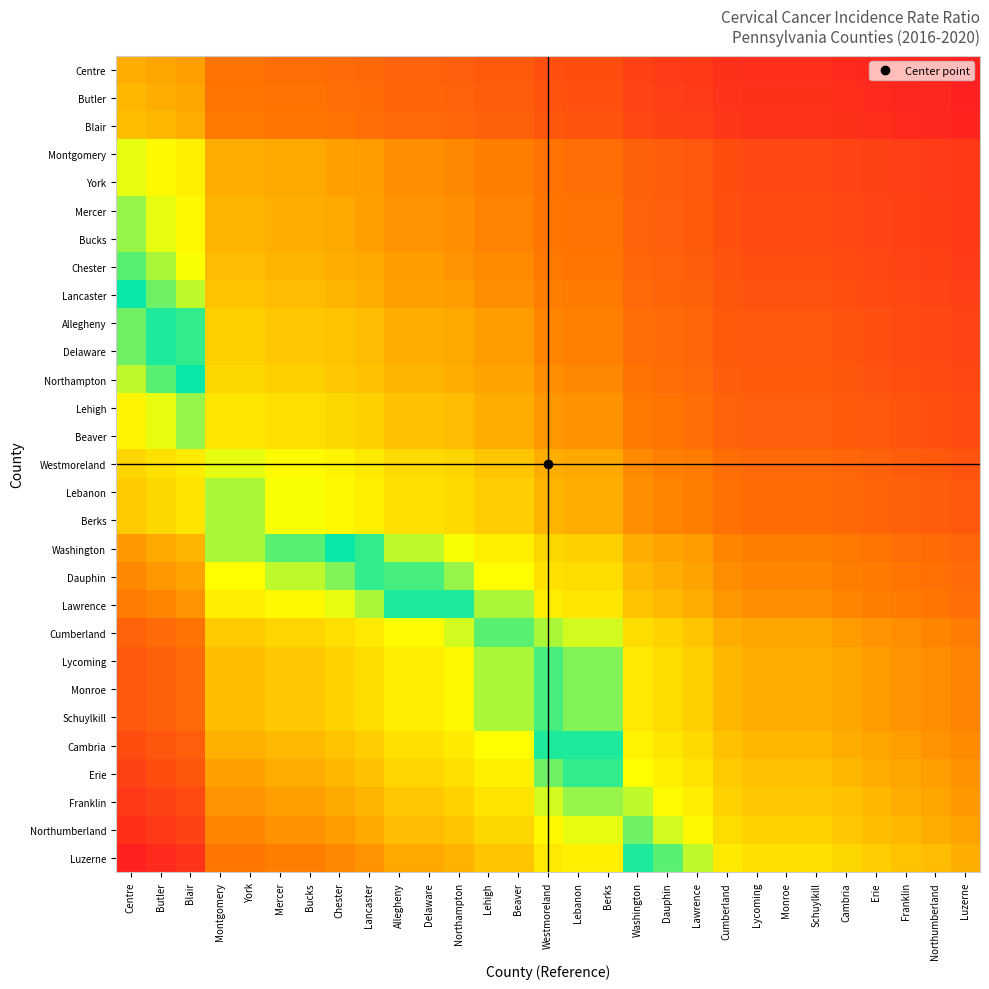

What is the total value across all series at Blair?

42.1